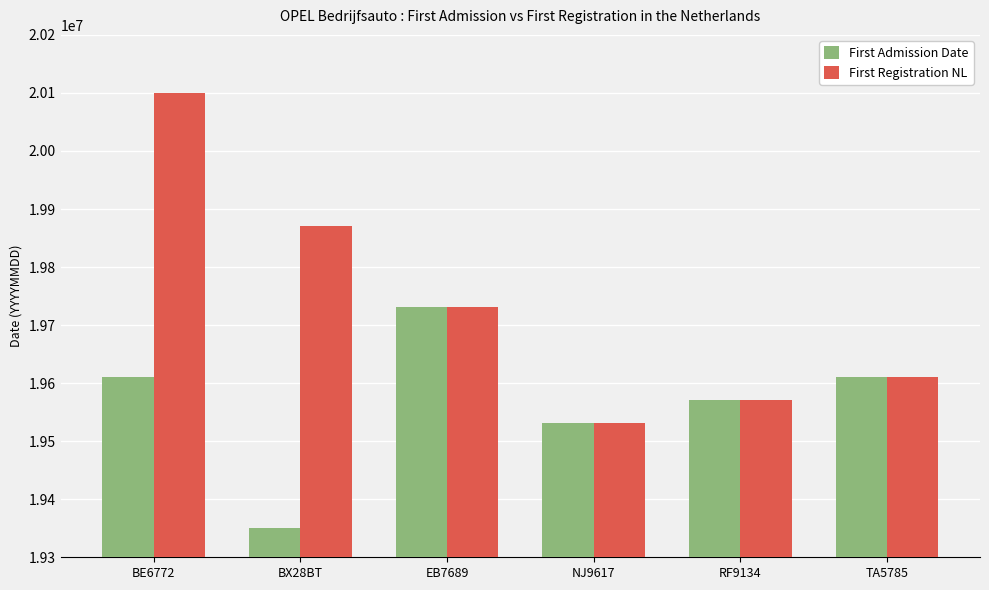

The value of First Registration NL at BE6772 is 20100715. True or false?

True